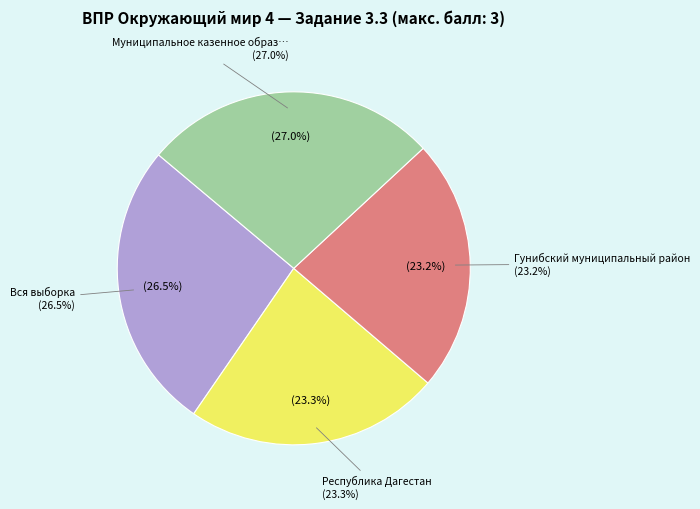

Count the number of slices in the pie.

4